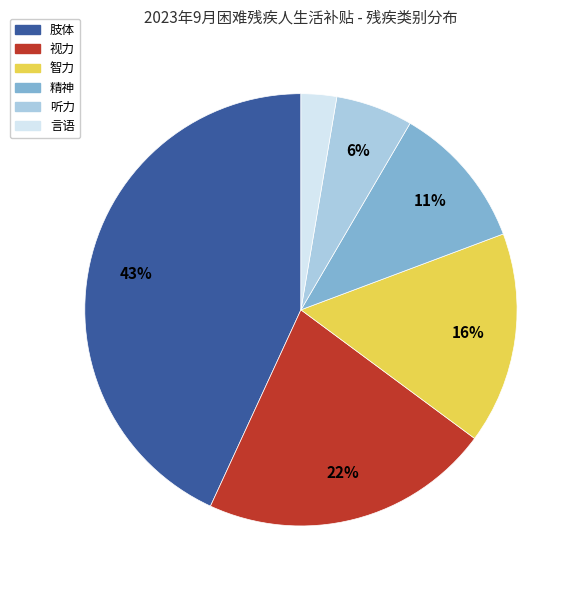

To the nearest percent, what percentage of the pie is 智力?

16%